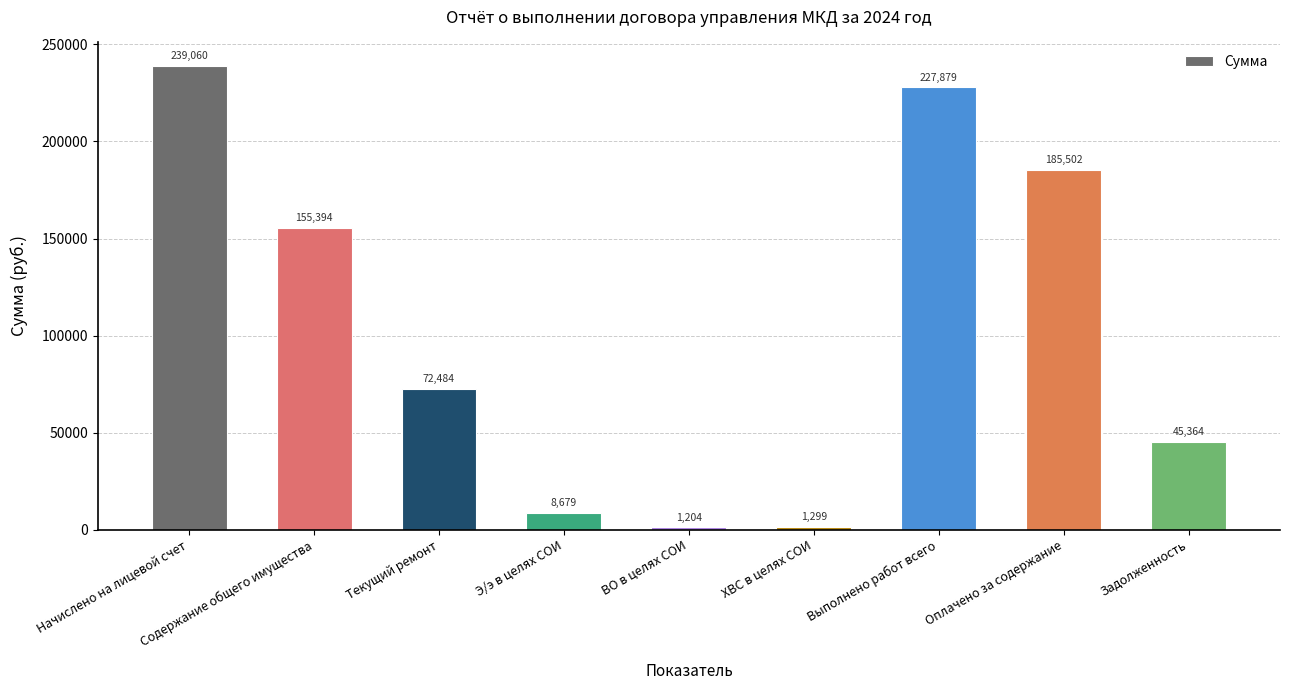

At which label does the data first exceed 72484?

Начислено на лицевой счет